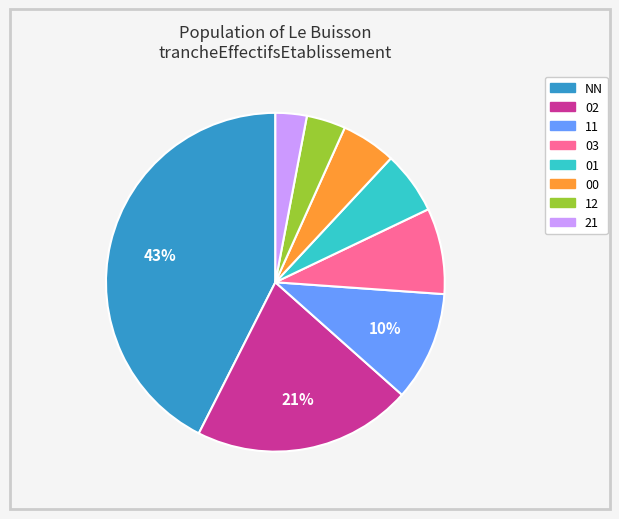

To the nearest percent, what percentage of the pie is 01?

6%